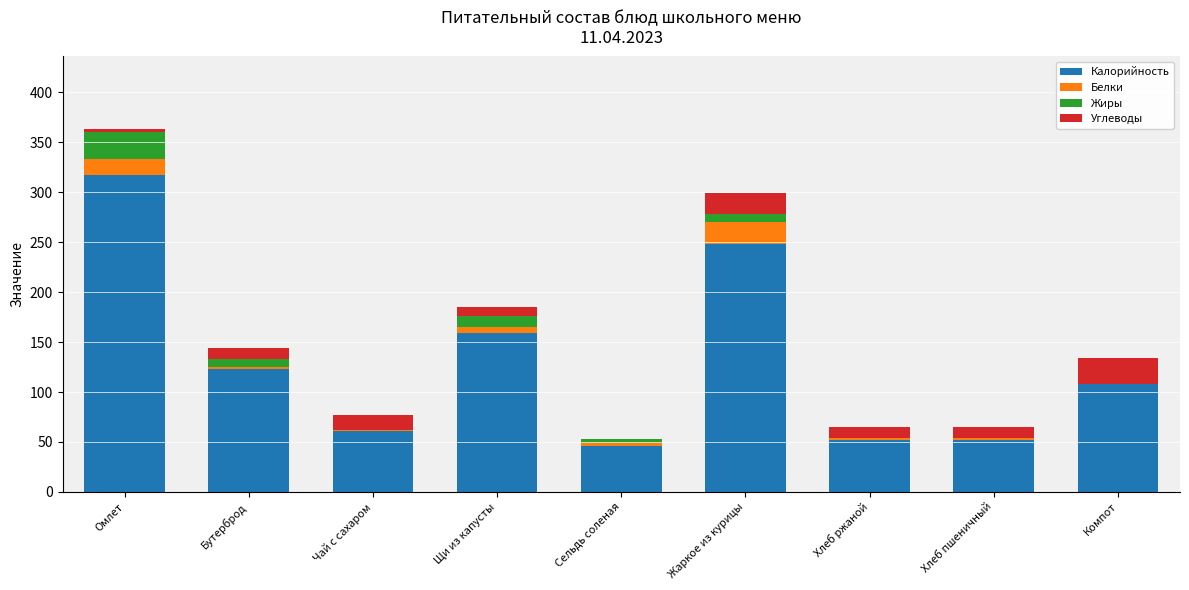

At which category is the sum across all series the highest?

Омлет